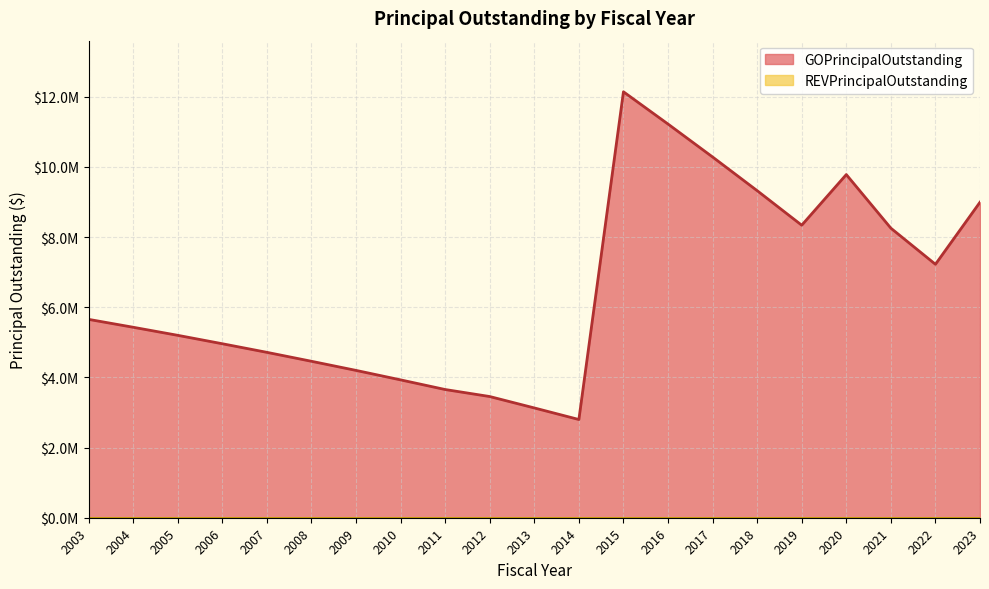

How many lines are shown in the chart?

1